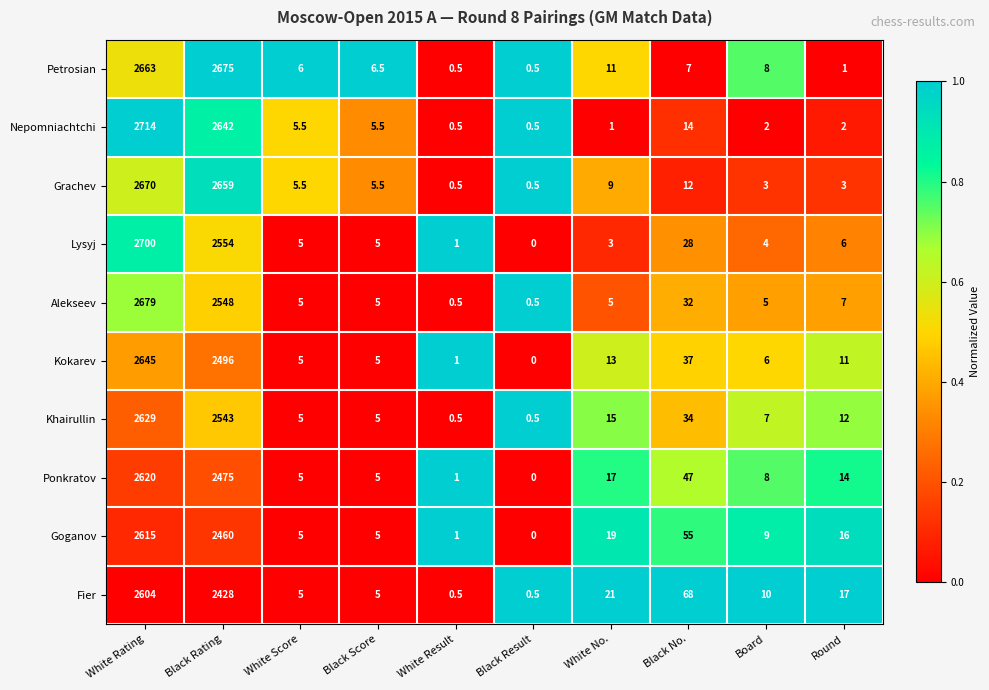

Rank the series by their maximum value, from highest to lowest.

Nepomniachtchi, Lysyj, Alekseev, Petrosian, Grachev, Kokarev, Khairullin, Ponkratov, Goganov, Fier